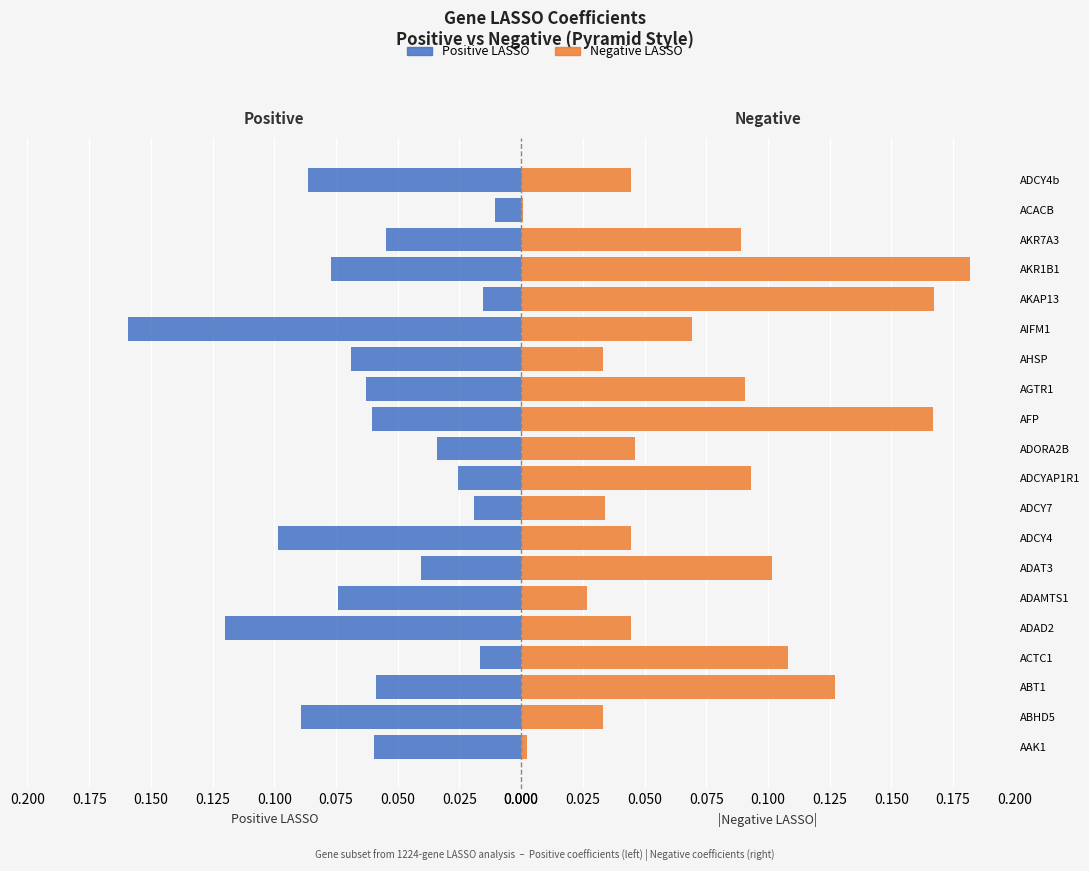

What is the total value across all series at AAK1?

0.1